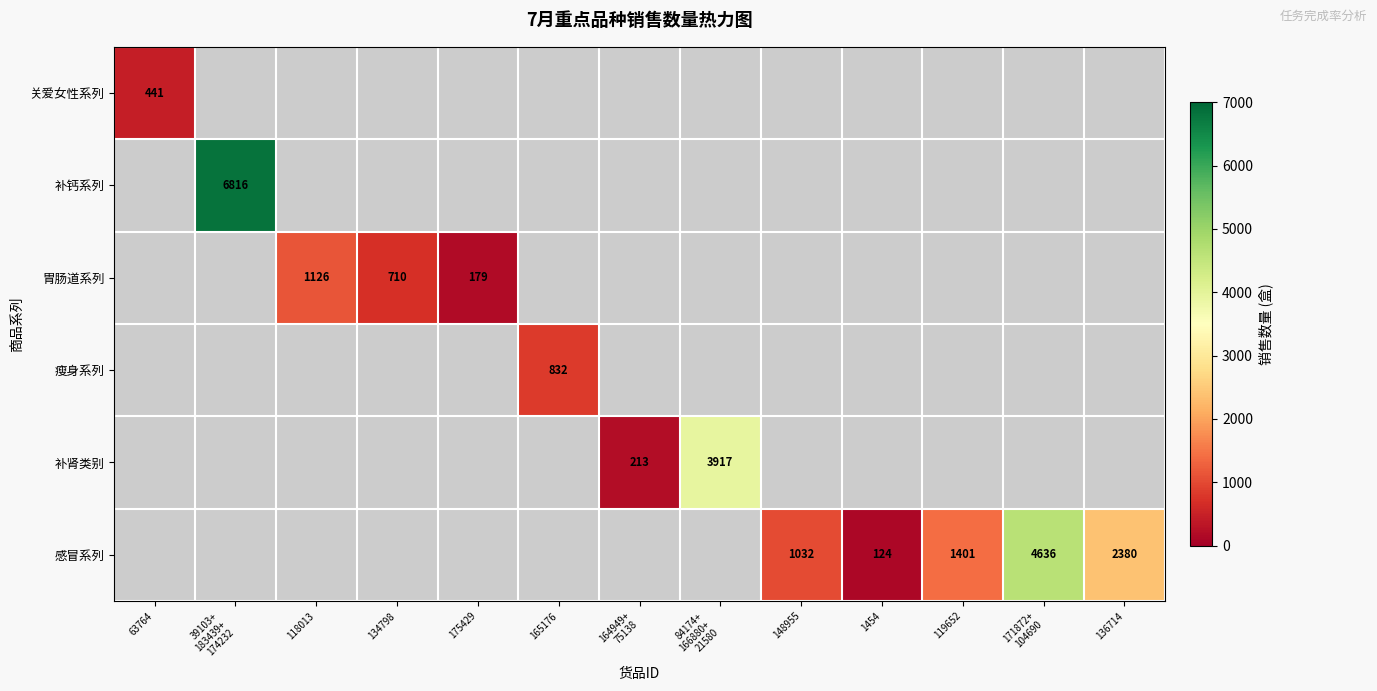

True or false: 关爱女性系列 has a value of 113 at 63764.

False